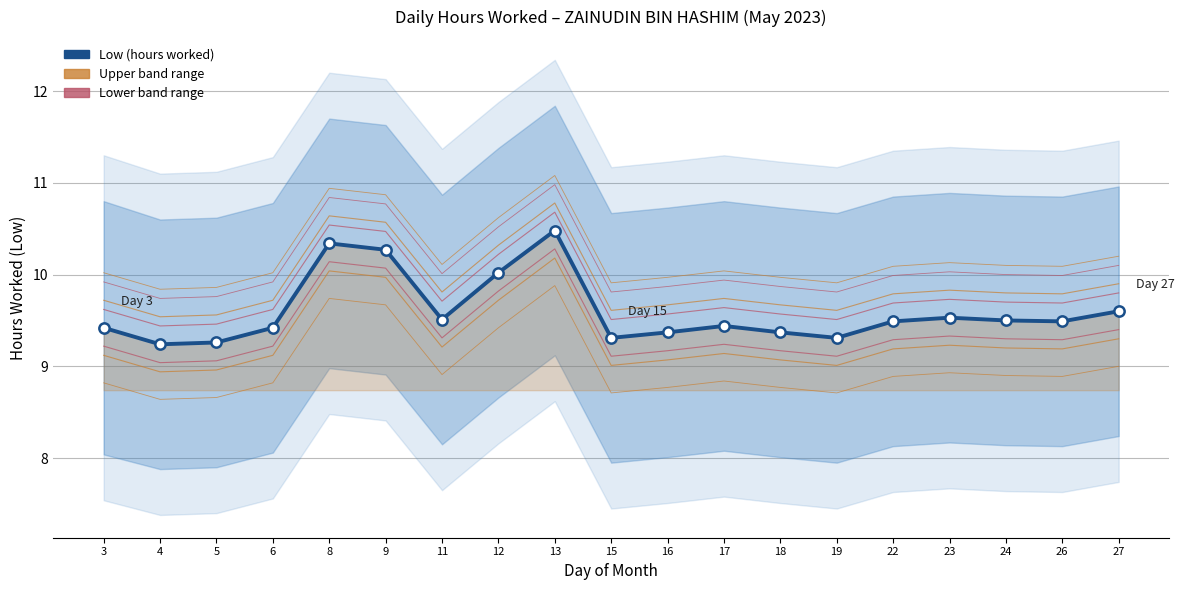

Between 16 and 9, which is larger?

9